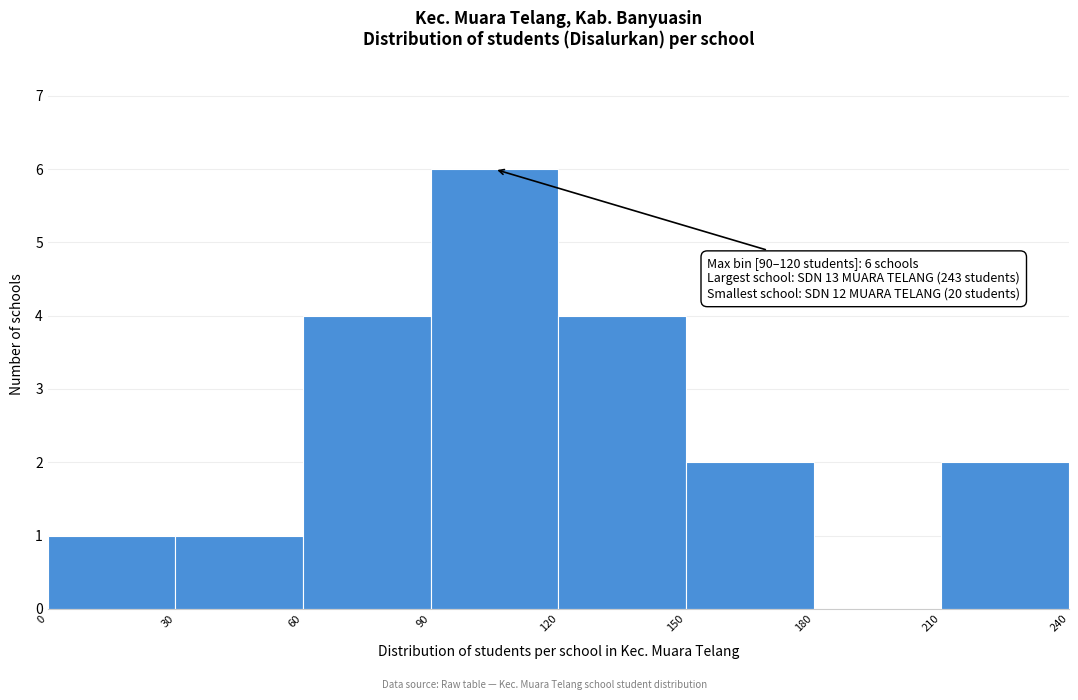

Which range on the x-axis has the tallest bar?

90 to 120